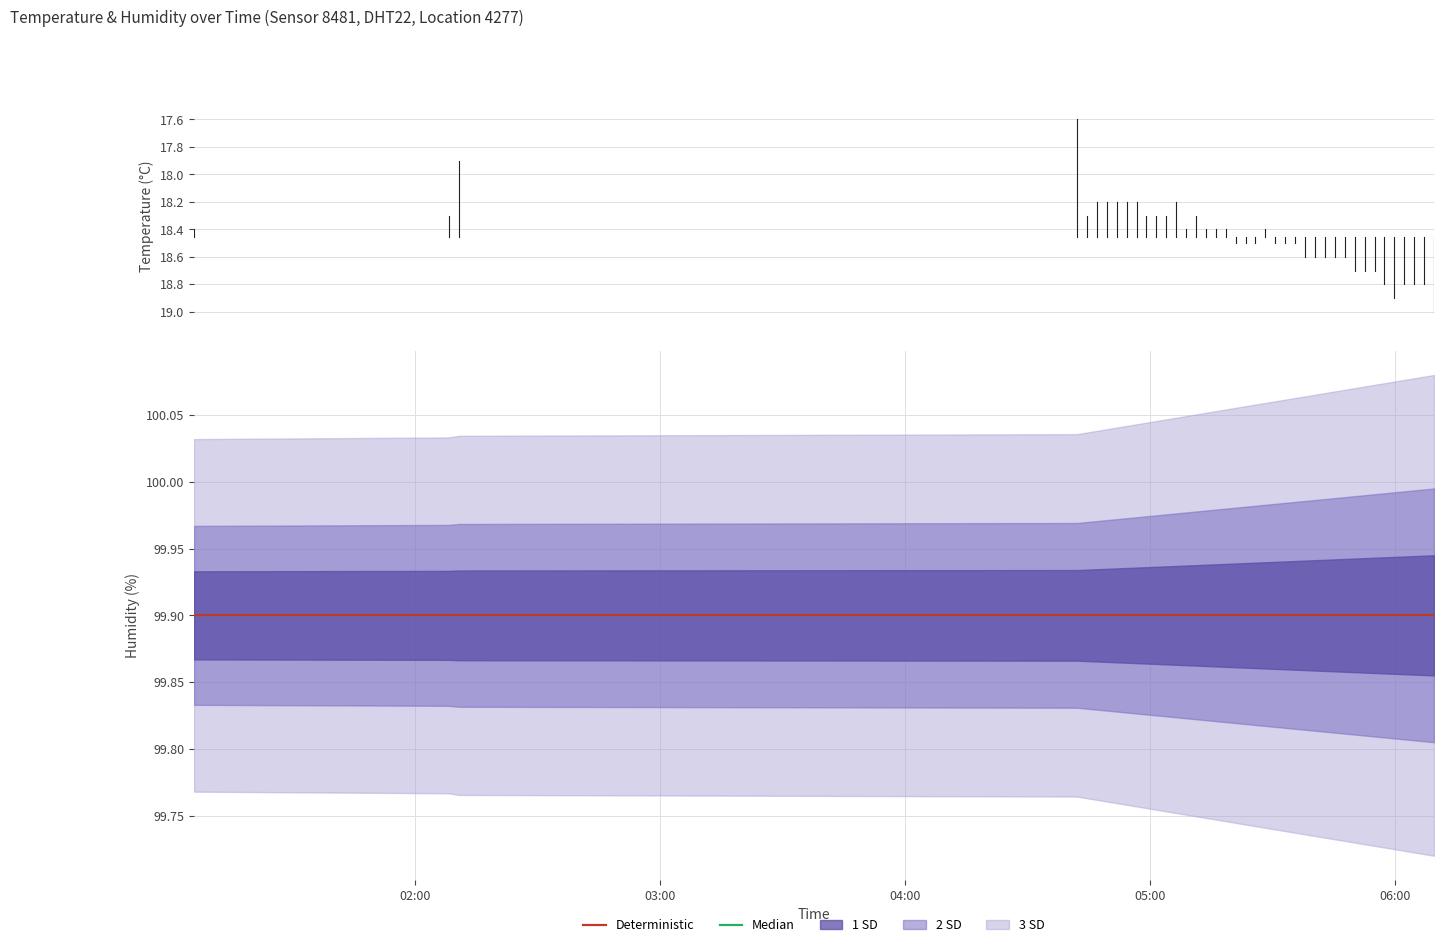

At which label is humidity closest to 99?

2023-06-24T01:05:46